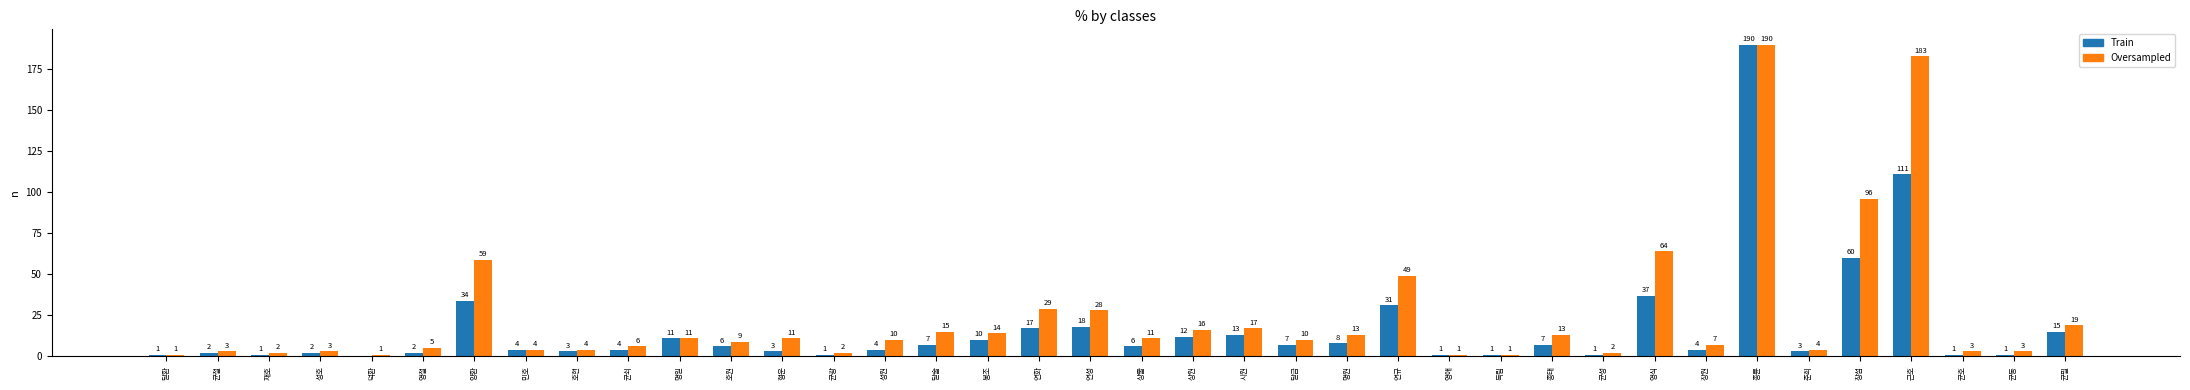

At which category is the sum across all series the highest?

종륜